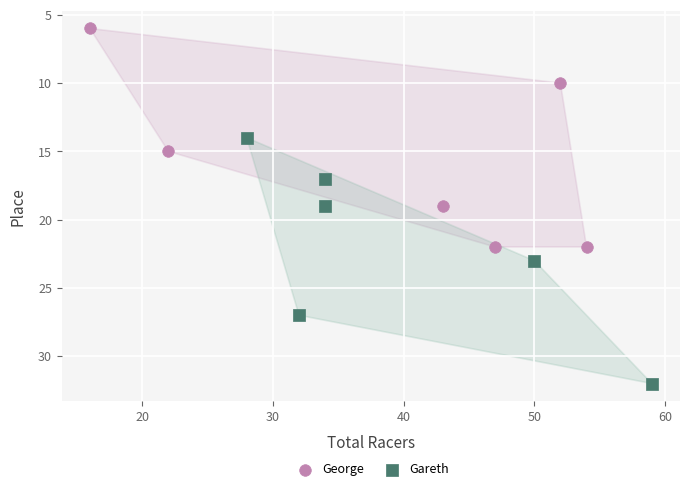

Which series contains the lowest Y value?

George